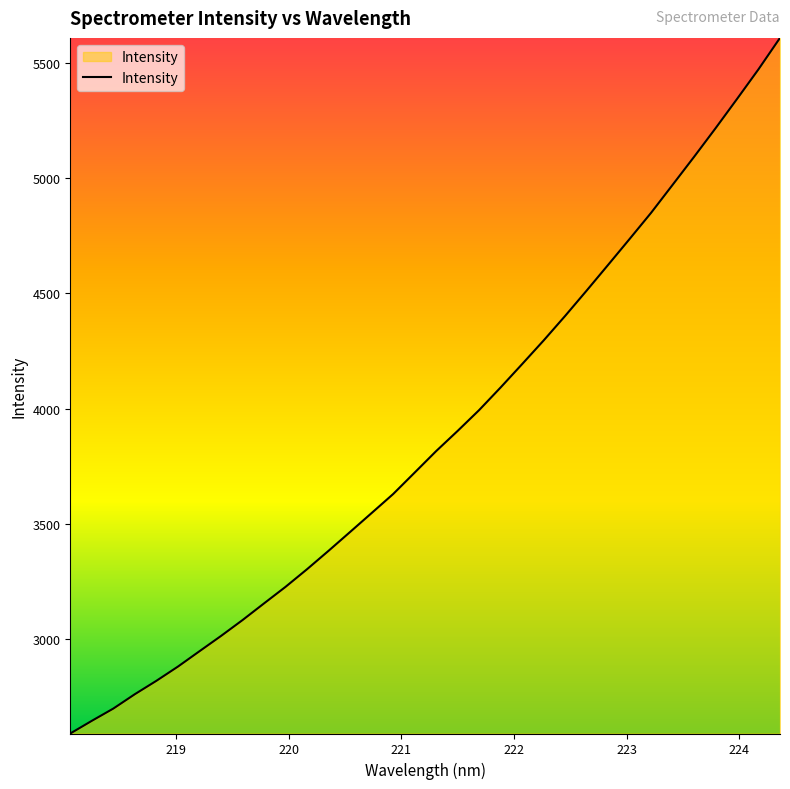

What is the difference between the maximum and minimum values?

3018.0